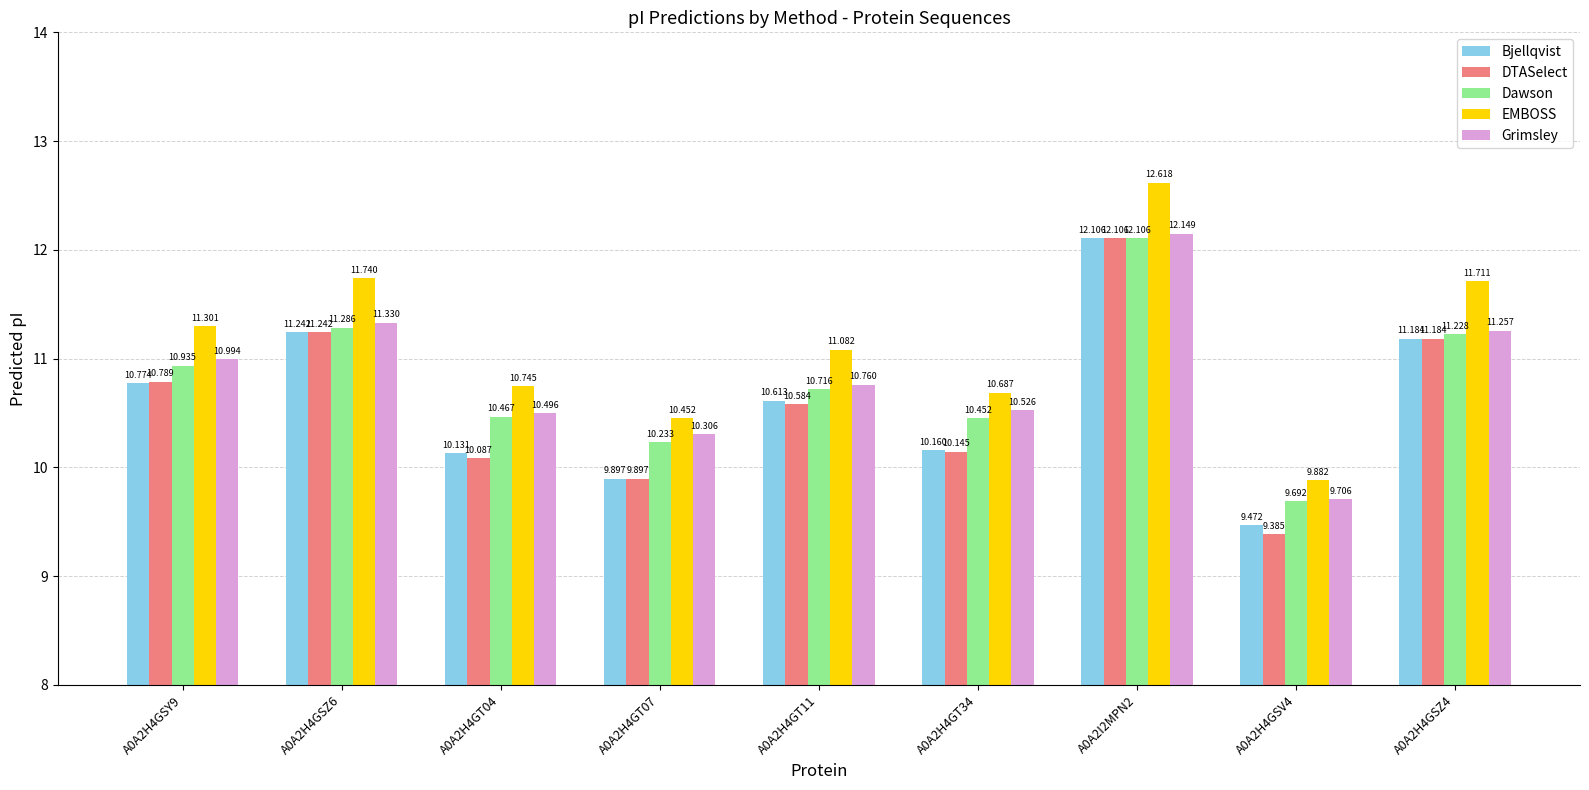

Which series has the widest spread of values?

EMBOSS